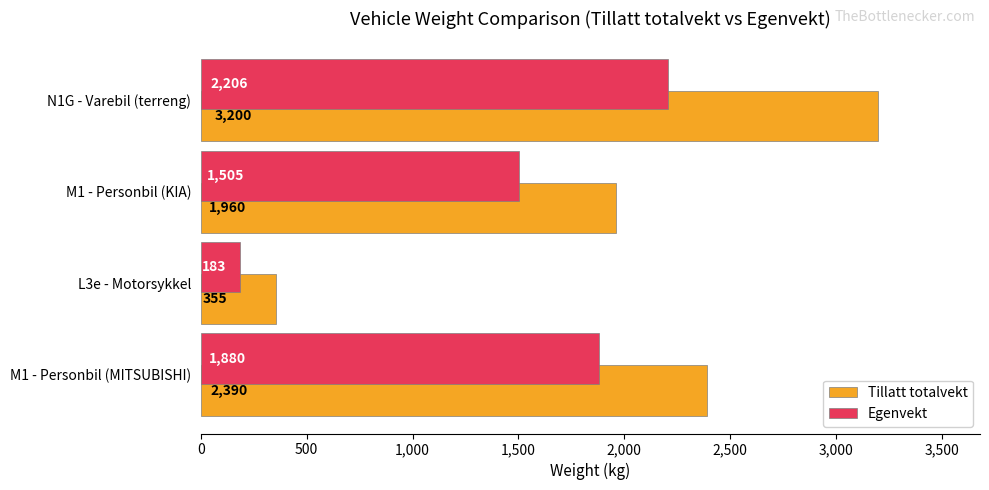

What is the difference between the maximum and minimum values in the Egenvekt series?

2023